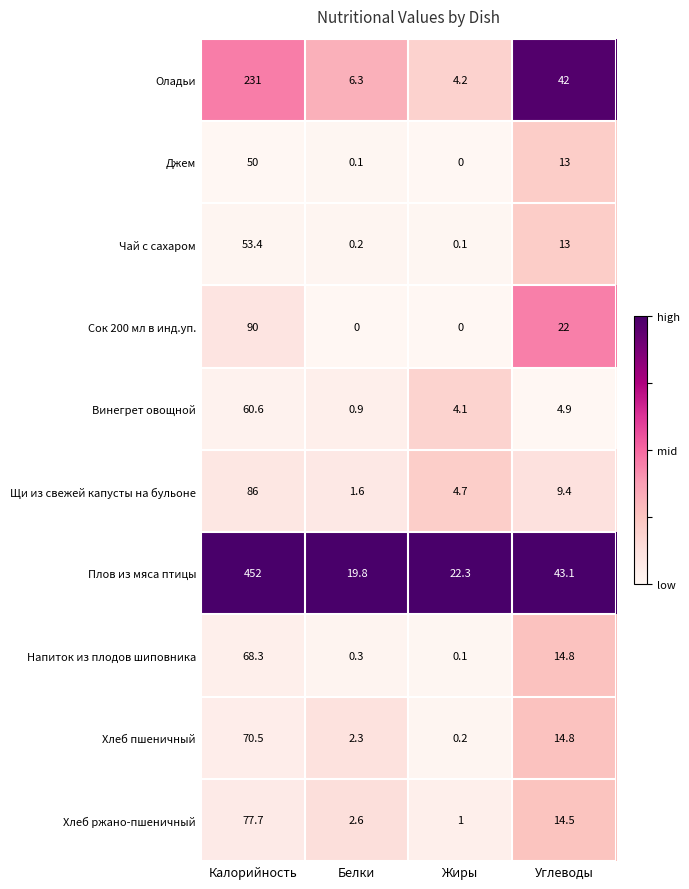

What is the sum of all Джем values?

63.1